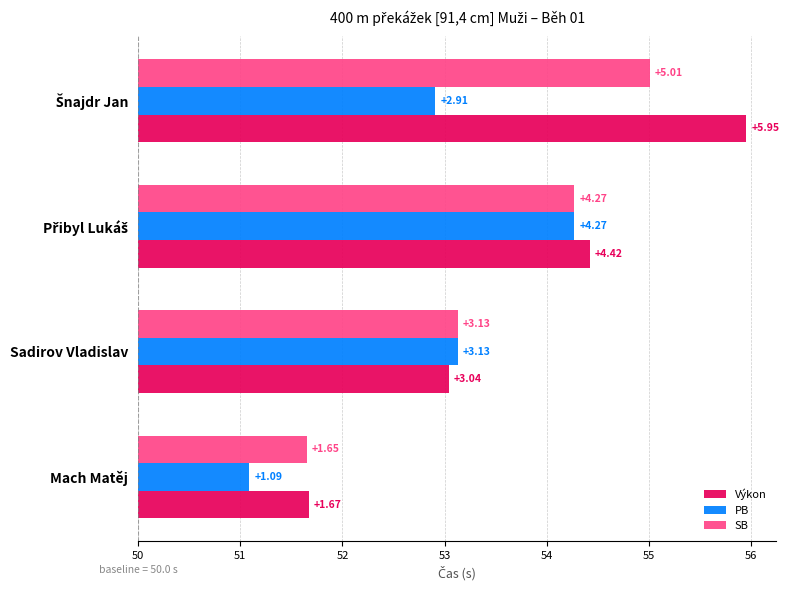

How many bars are there in total?

12